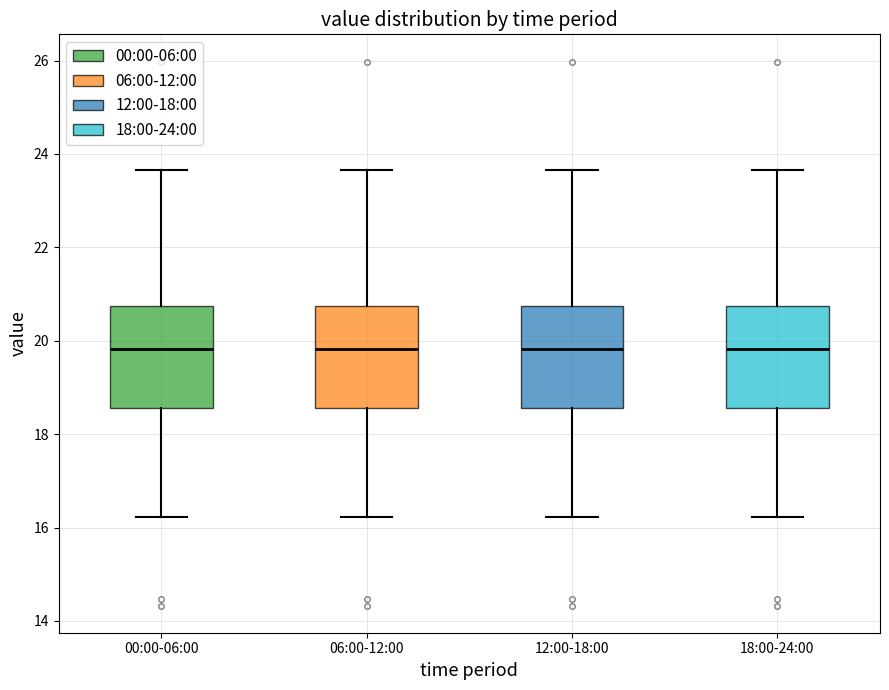

Where does the median line of the box for 06:00-12:00 sit on the y-axis? The values are not printed on the chart, so give them approximately, as read against the axis.

19.8